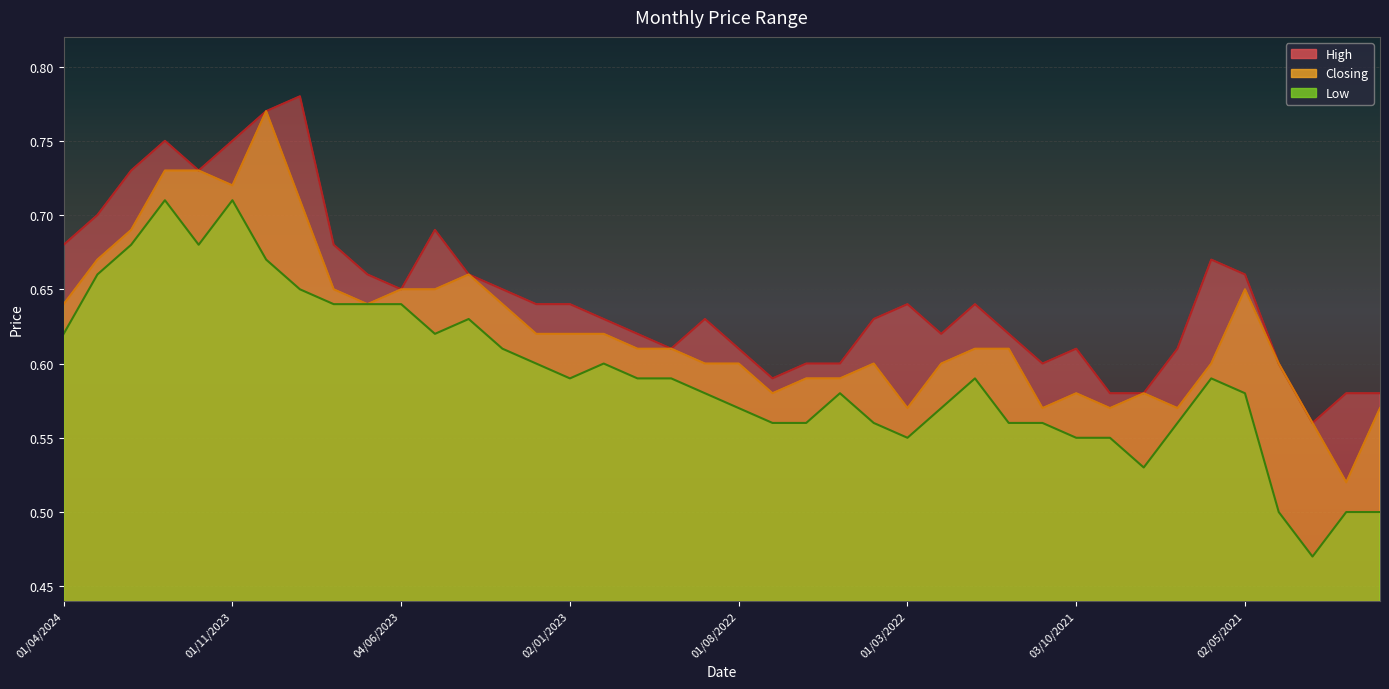

At which label does Low reach its peak?

02/01/2024